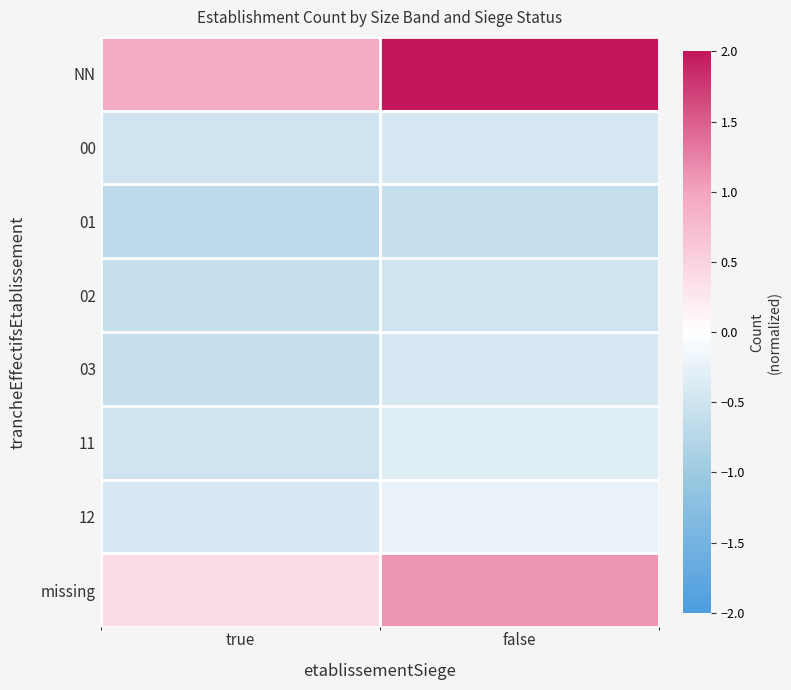

Which category has the lowest value across all series?

true